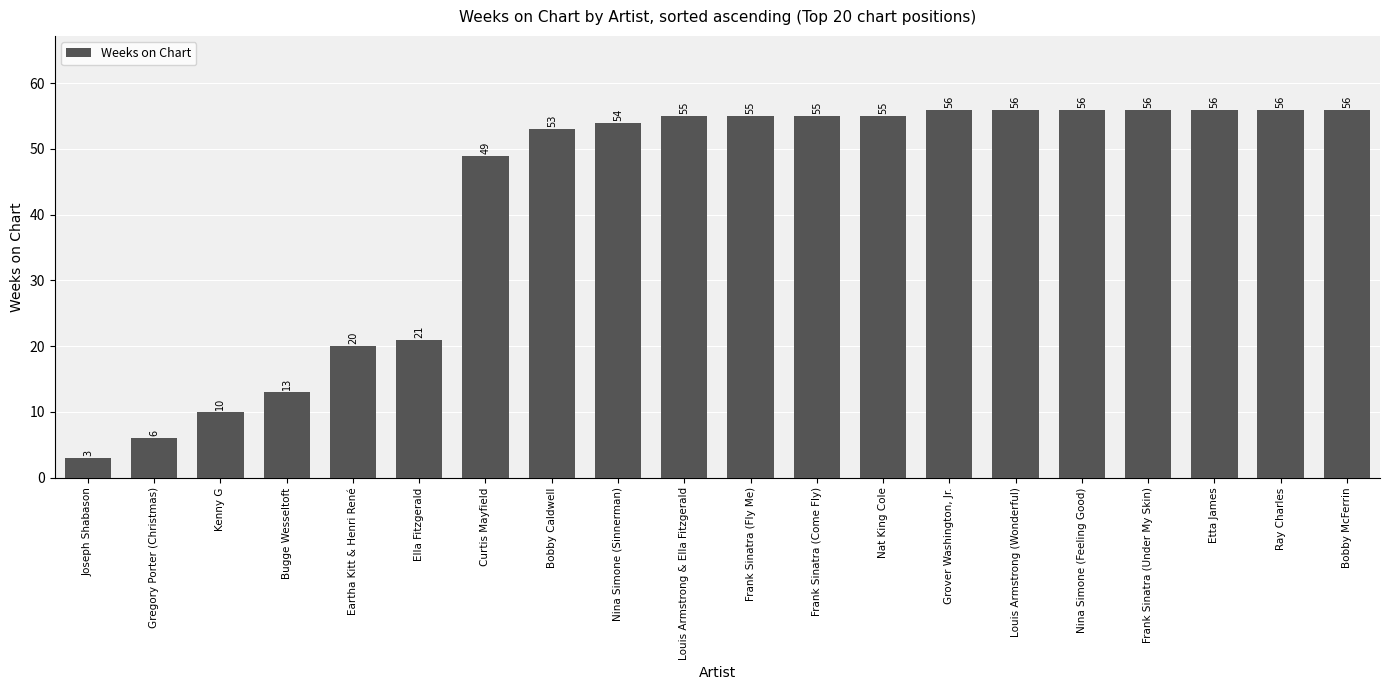

What is the difference between the maximum and minimum values?

53